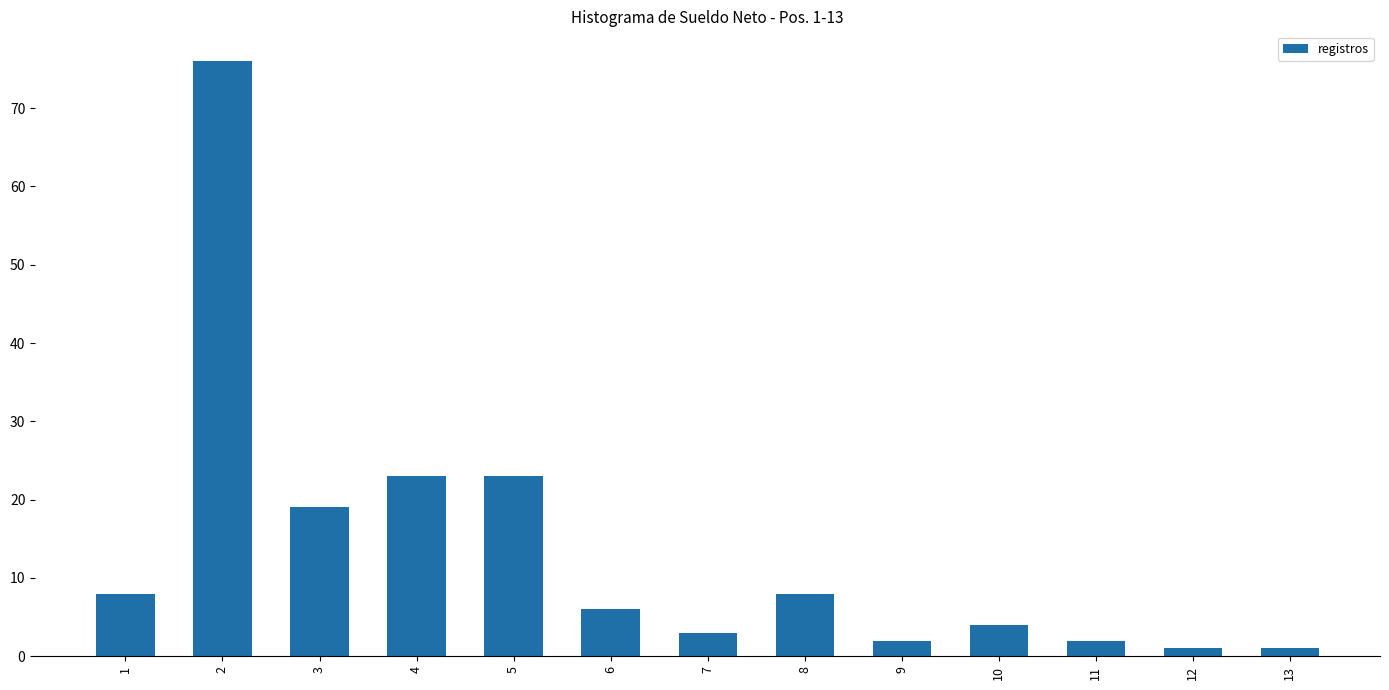

Is it true that the value at 2 is 76?

True